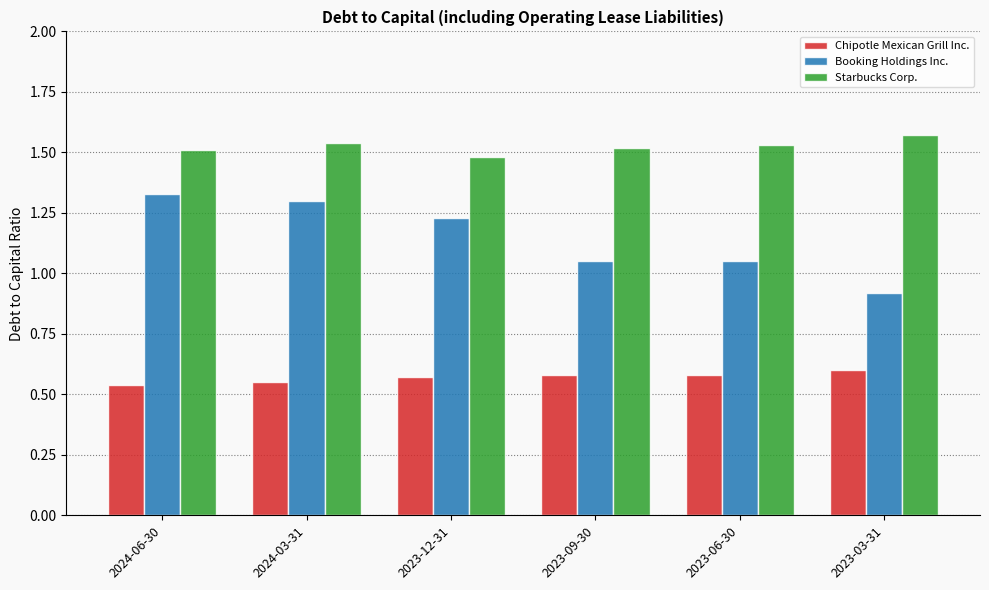

List the series in order of their overall mean, lowest first.

Chipotle Mexican Grill Inc., Booking Holdings Inc., Starbucks Corp.